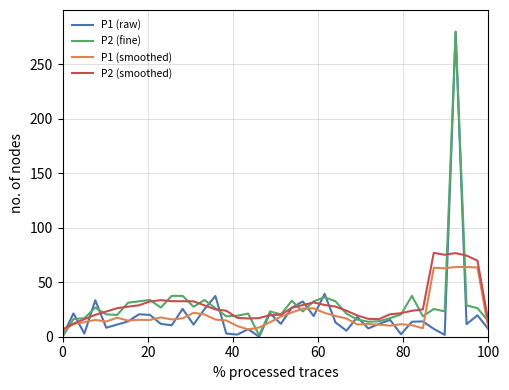

What is the maximum value for P2 (fine)?

280.0